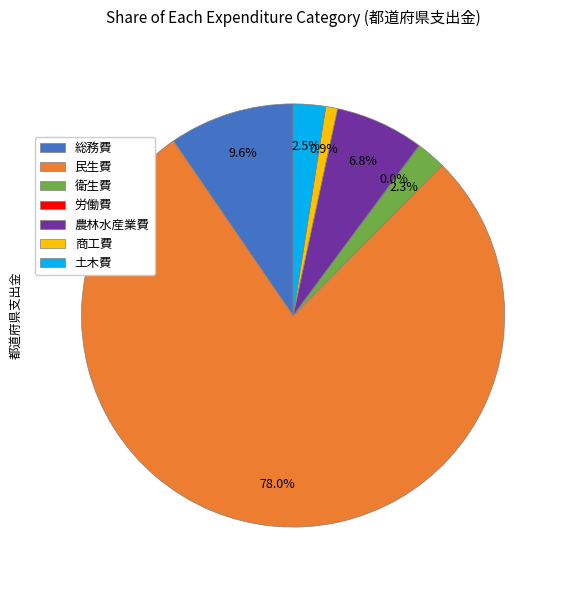

What is the largest slice in the pie chart?

民生費